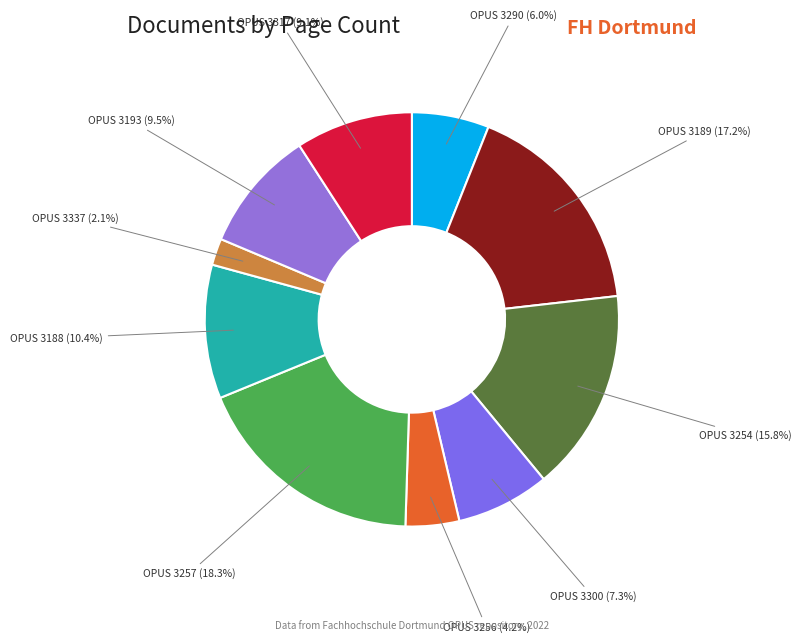

To the nearest percent, what is the average slice percentage?

10%